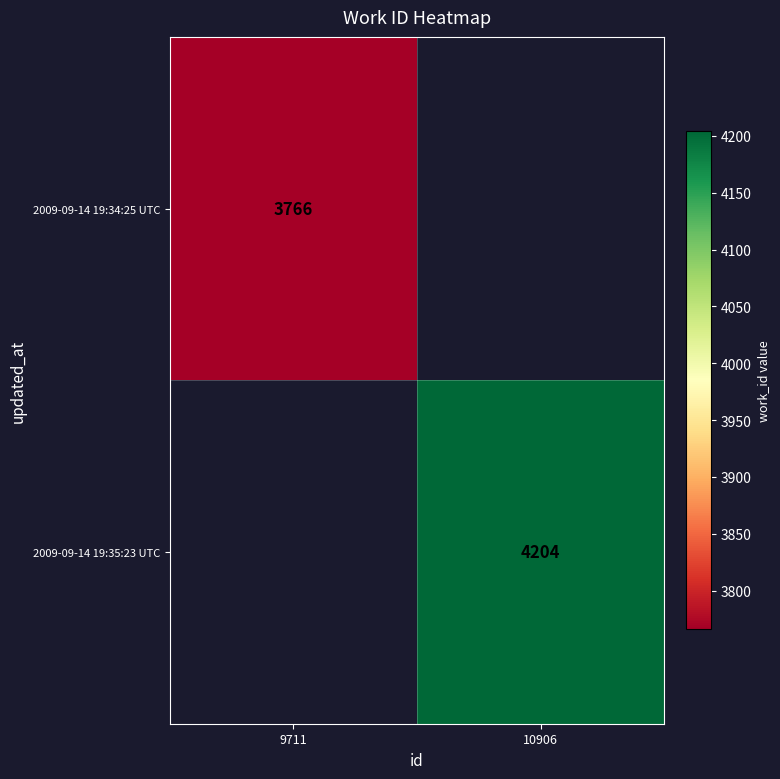

Is it true that 2009-09-14 19:34:25 UTC equals 6633 at 9711?

False